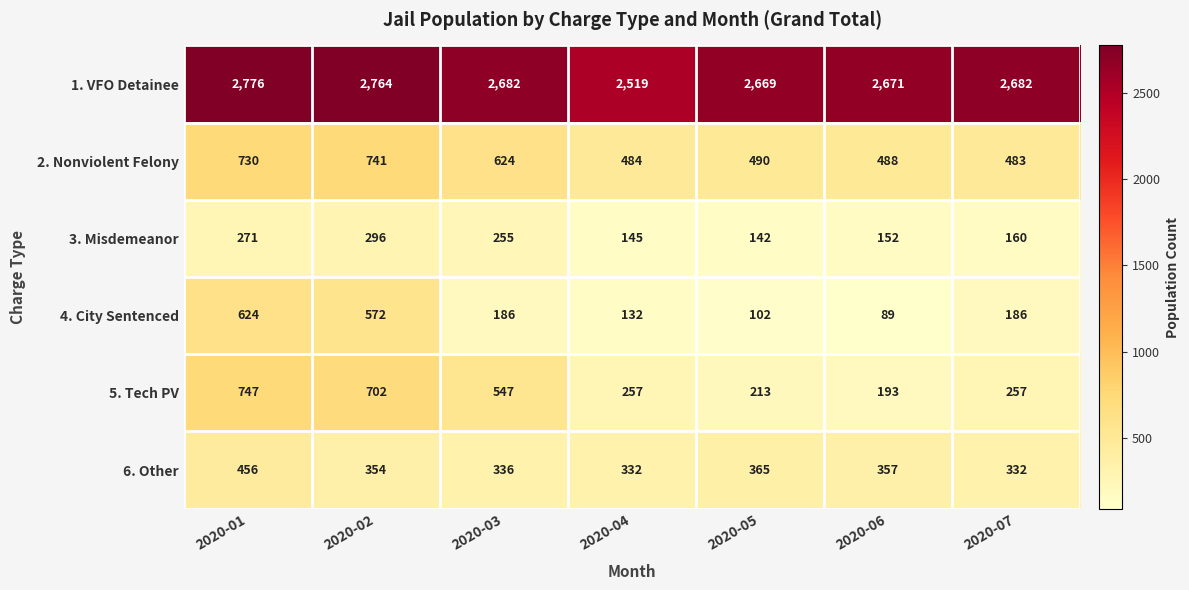

List the labels in order of 2. Nonviolent Felony value, smallest first.

2020-07, 2020-04, 2020-06, 2020-05, 2020-03, 2020-01, 2020-02